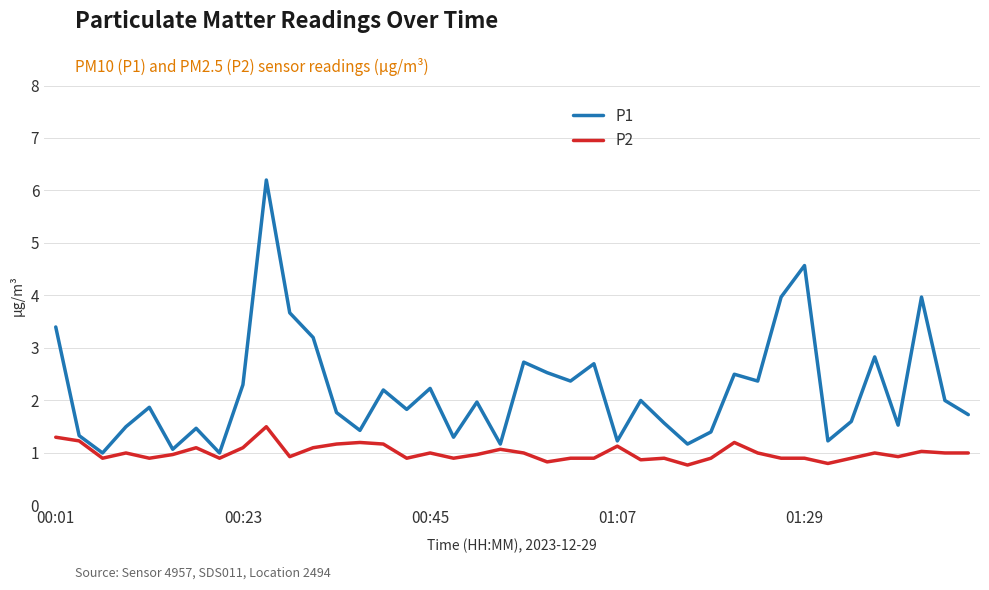

Which series has the largest range (max minus min)?

P1